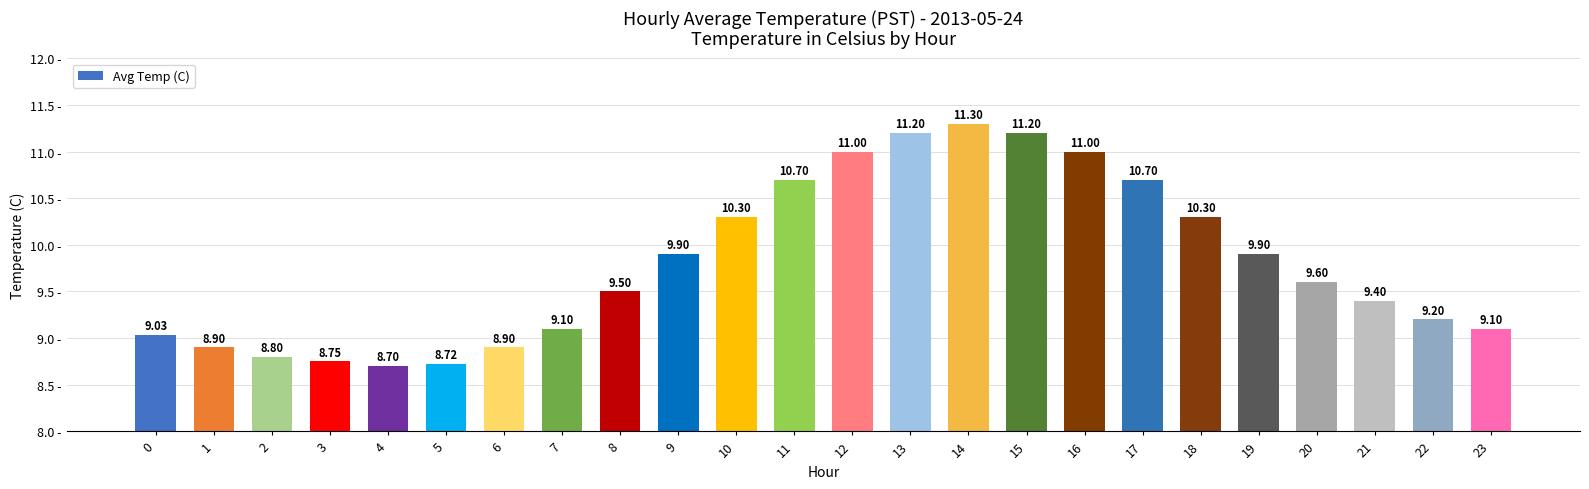

What is the difference between the values at 10 and 4?

1.6